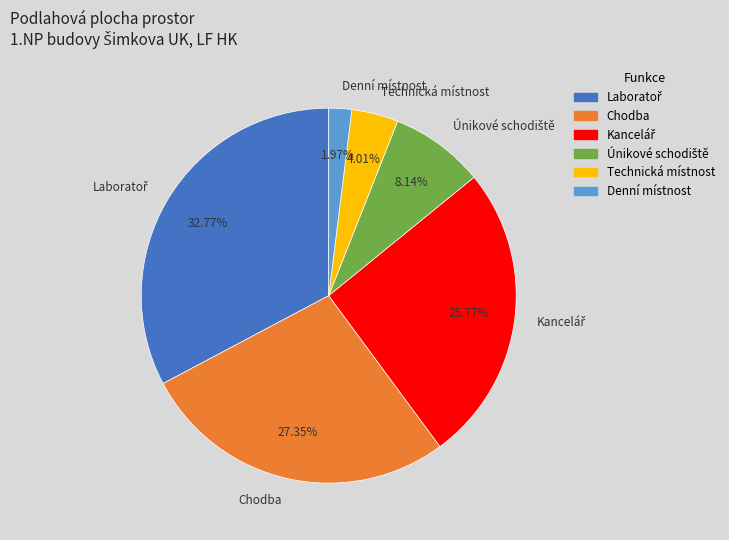

What is the smallest slice in the pie chart?

Denní místnost